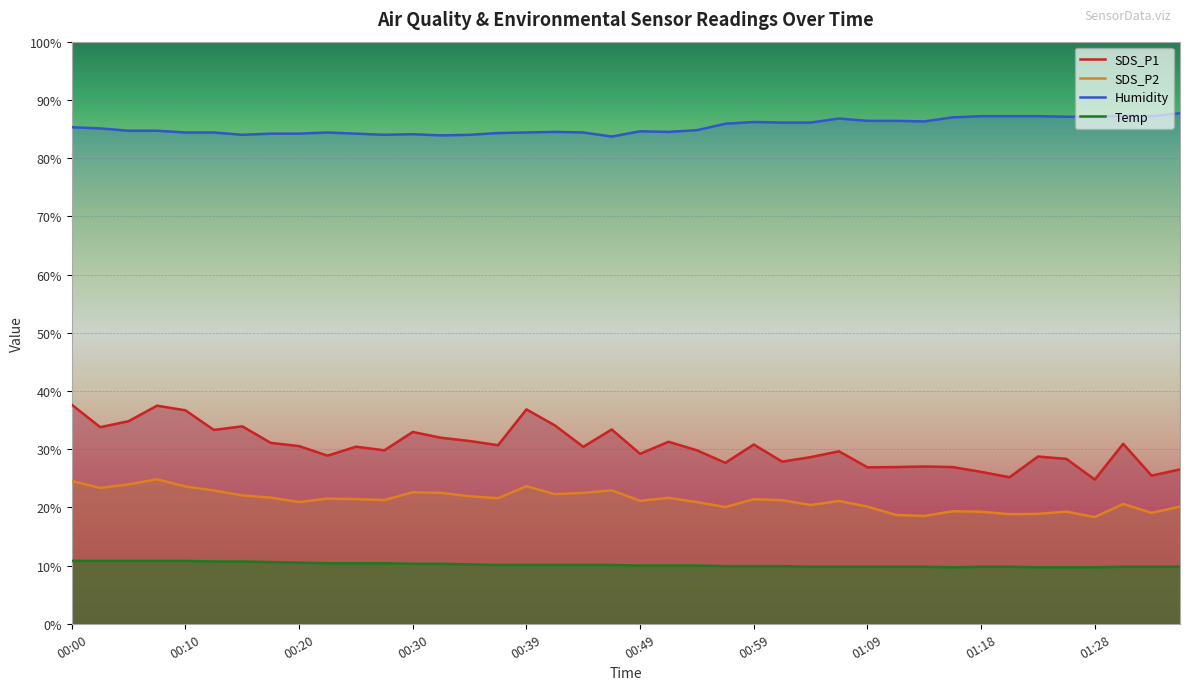

How many data points in SDS_P2 are less than 21?

16